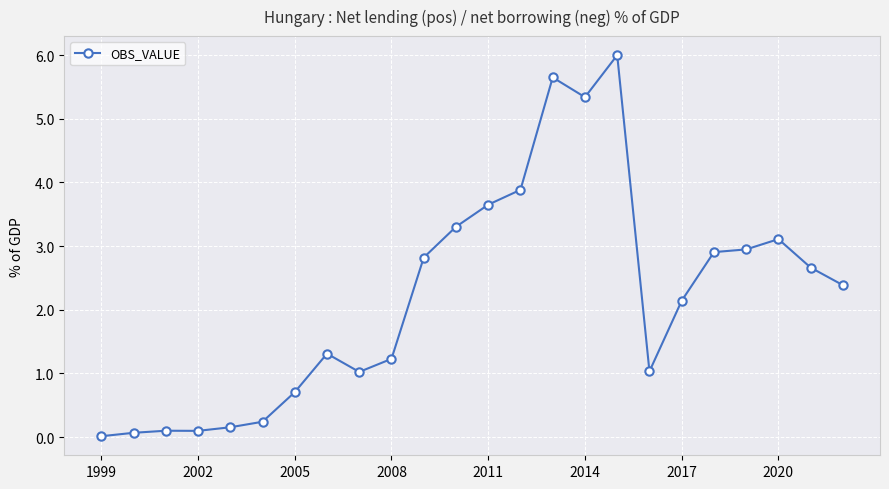

True or false: the data has more than 1 interior local peaks.

True